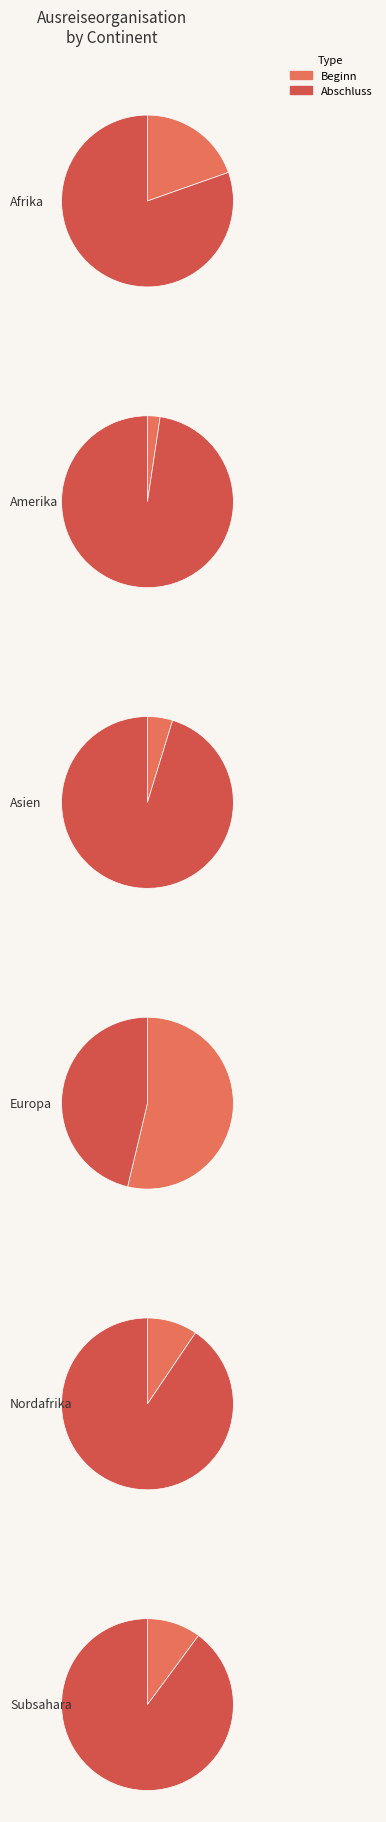

True or false: Ozeanien accounts for 1% of the total.

False